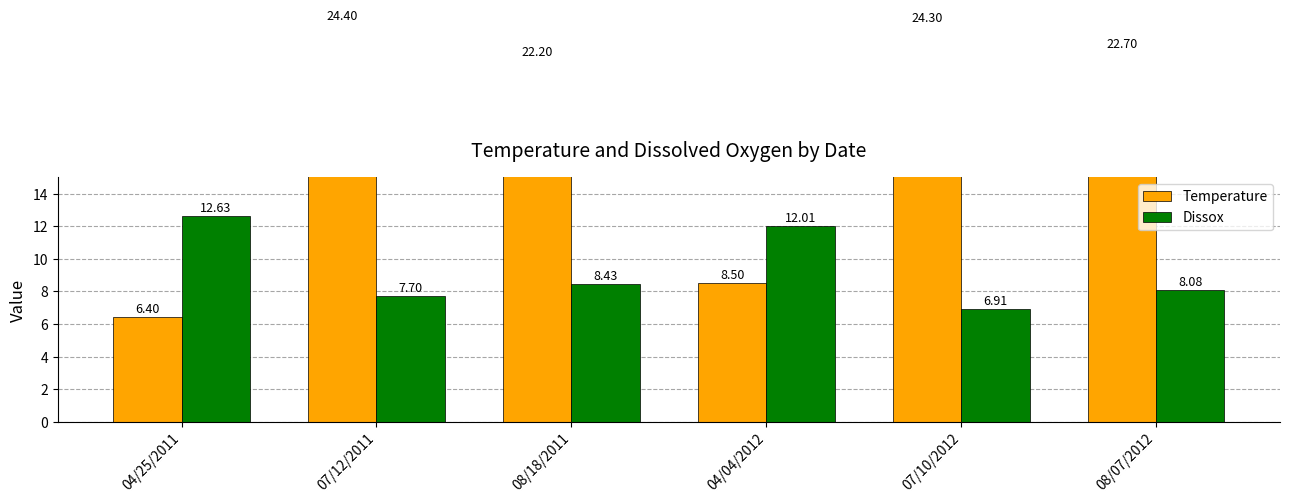

Which category has the highest value in the Dissox series?

04/25/2011